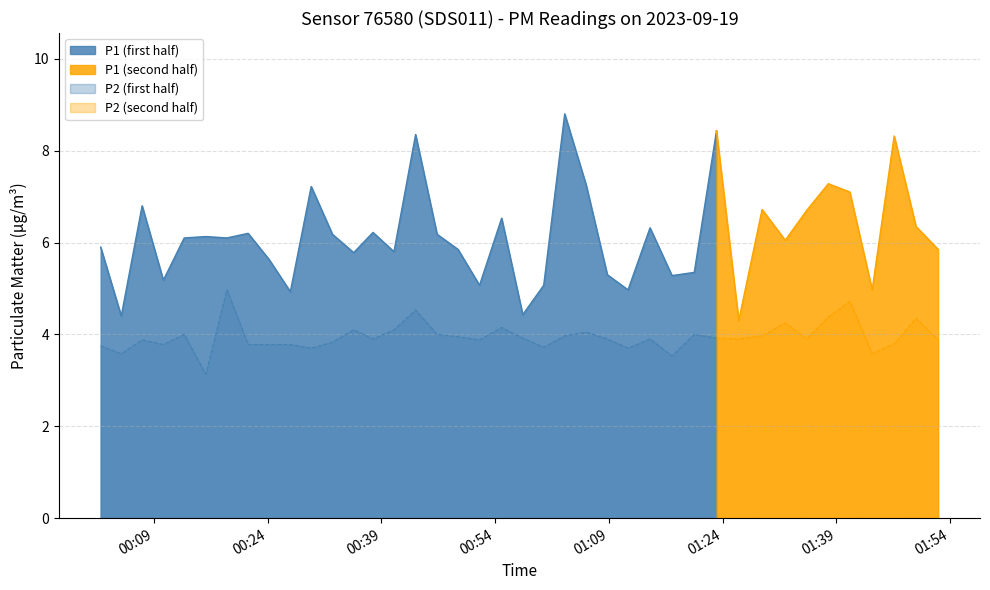

Is the value of P1 at 2023-09-19T00:04:41 greater than the value of P2 at 2023-09-19T00:24:11?

Yes